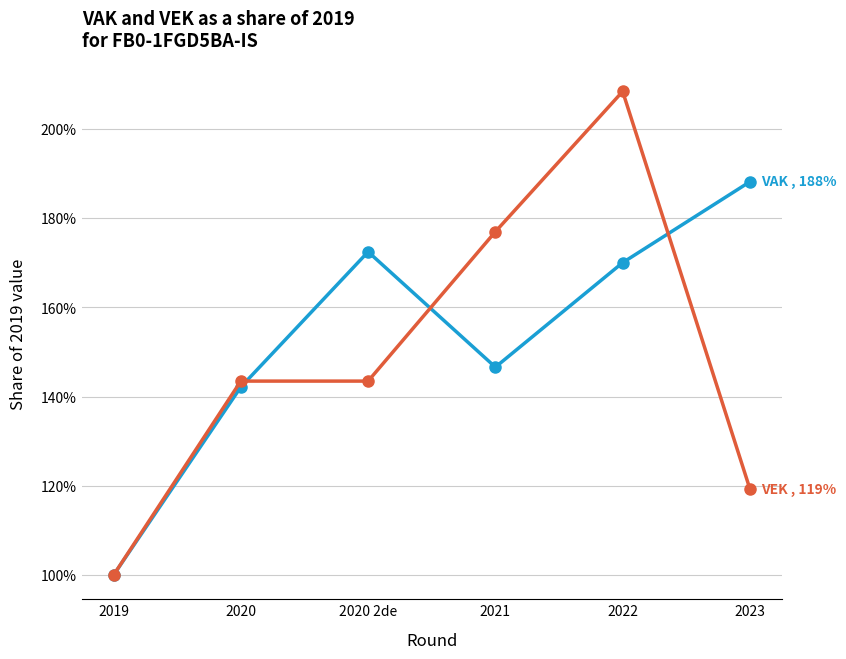

Does the chart have visible grid lines?

Yes